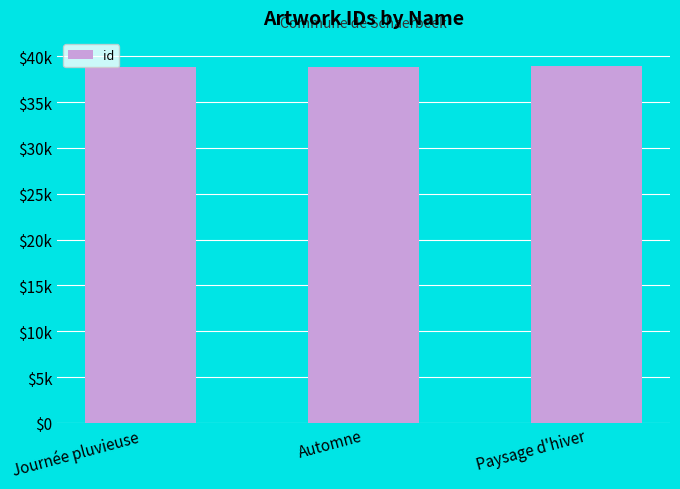

Rank the categories by value from highest to lowest.

Paysage d'hiver, Automne, Journée pluvieuse